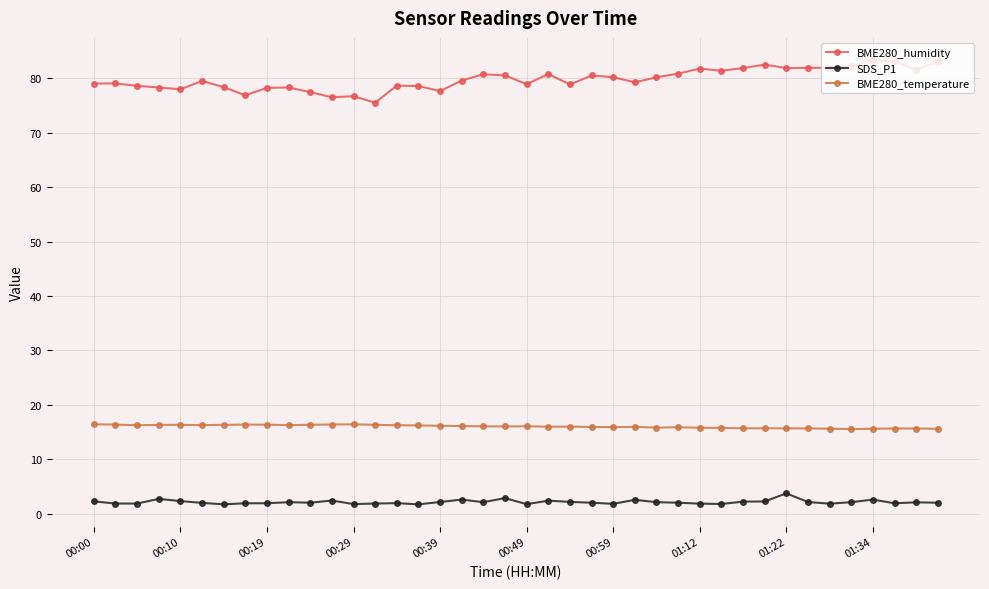

What is the average value of the BME280_humidity series?

79.8